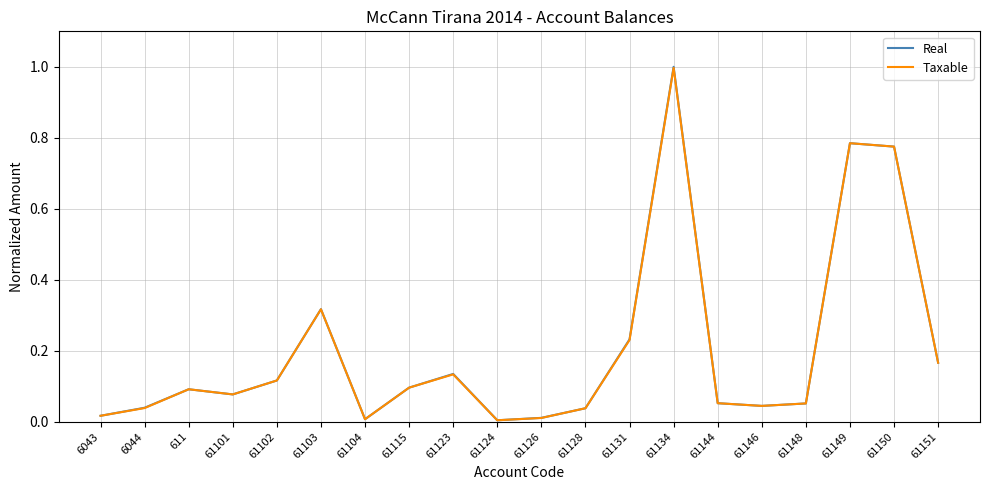

What position from the right is 61134?

7